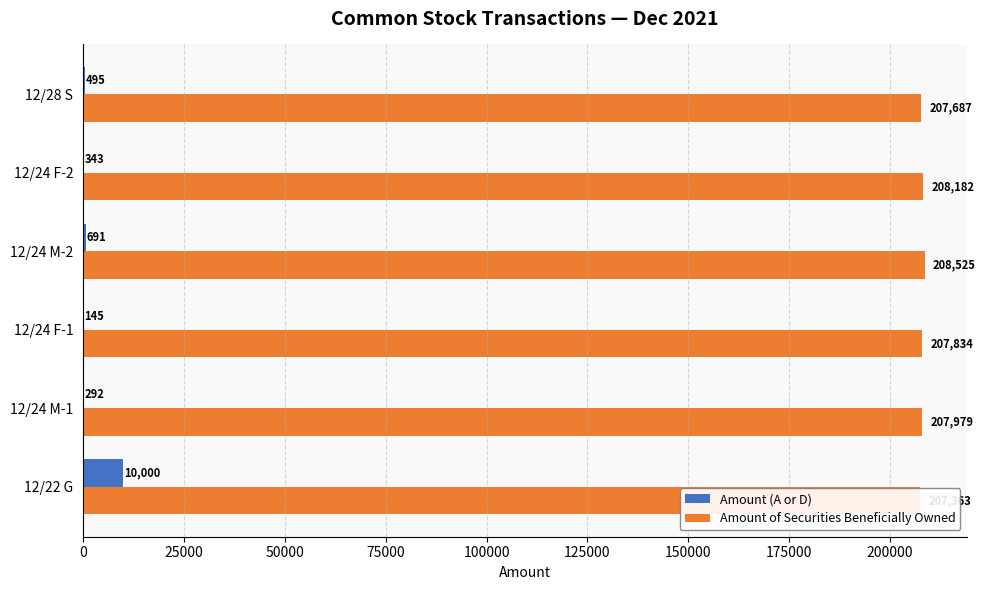

List the series in order of their peak value, lowest first.

Amount (A or D), Amount of Securities Beneficially Owned